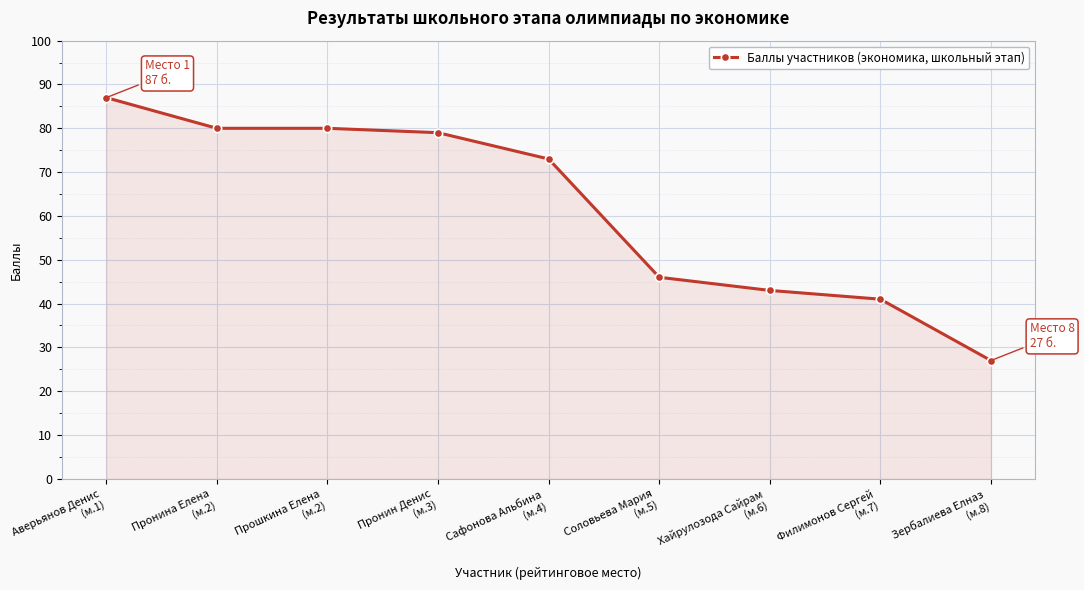

Approximately how many times larger is the value at Пронин Денис
(м.3) compared to Пронина Елена
(м.2)?

1.0